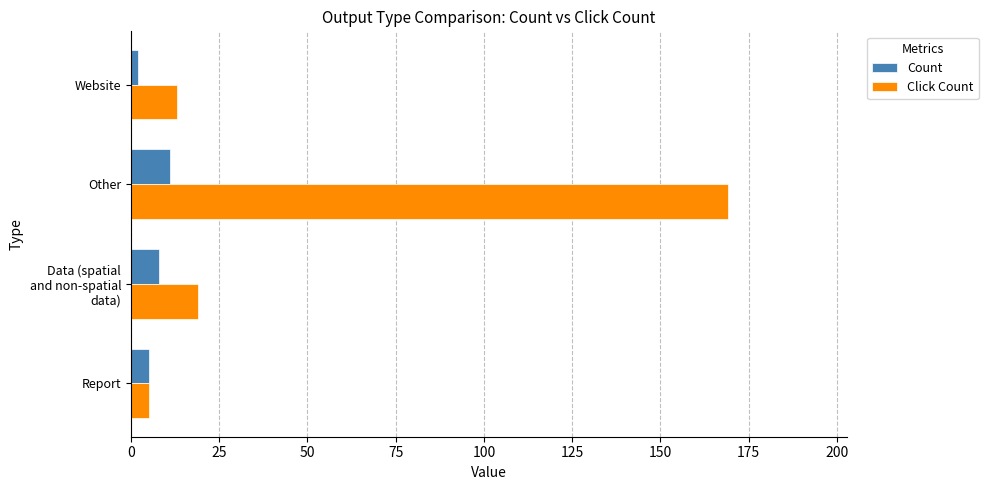

At which category is the sum across all series the highest?

Other